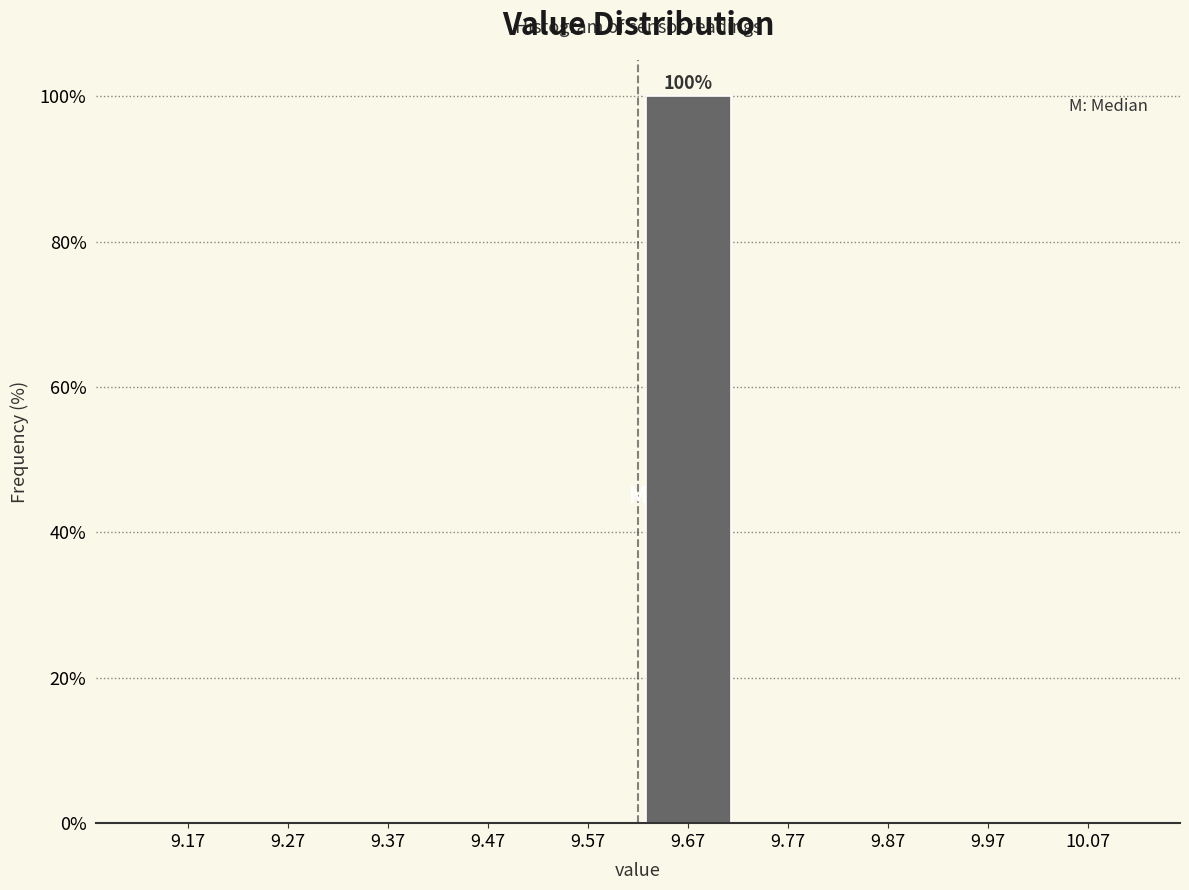

Which range on the x-axis has the tallest bar?

9.62 to 9.72